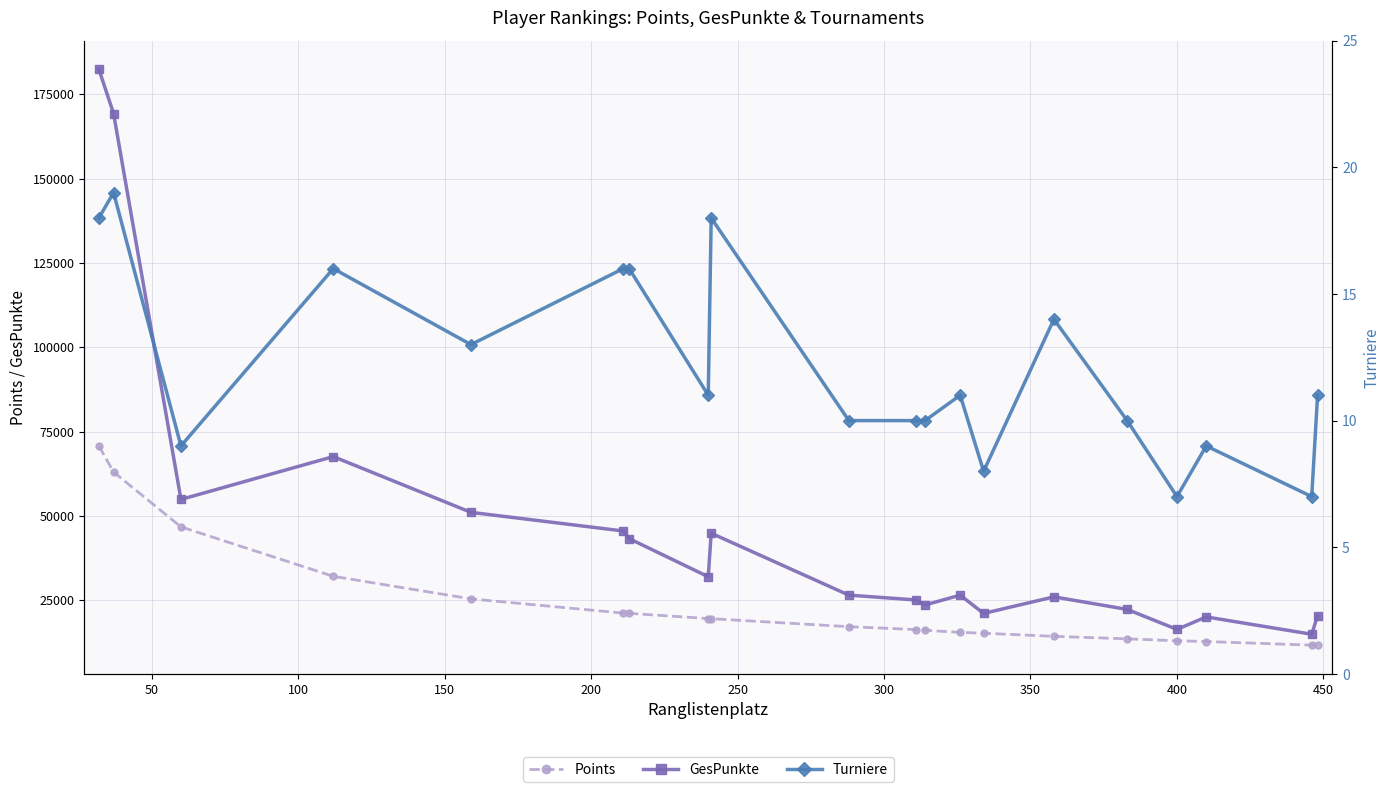

What is the greatest value displayed?

182406